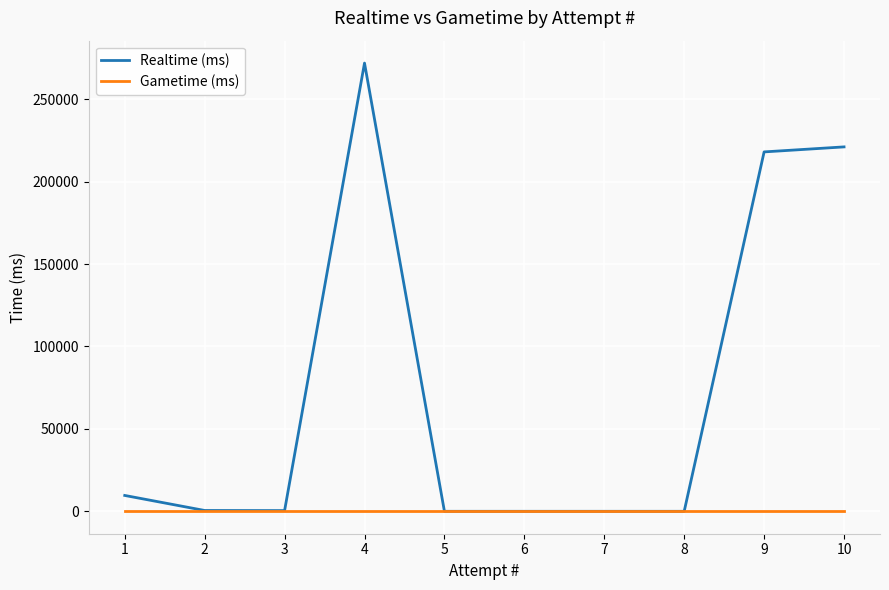

Does the chart display data point markers on the line(s)?

No